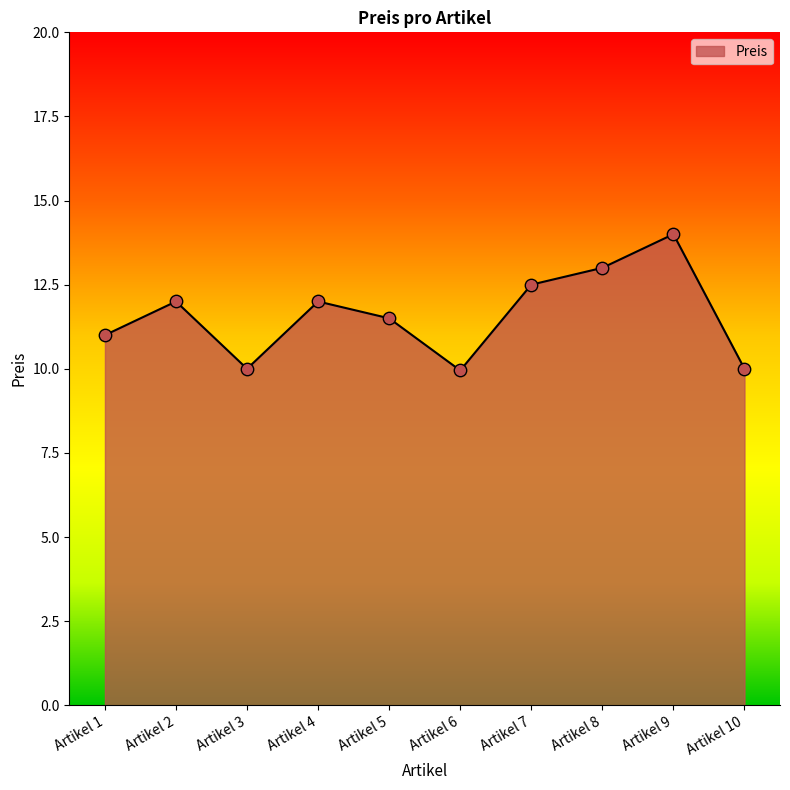

Between Artikel 4 and Artikel 1, which is larger?

Artikel 4